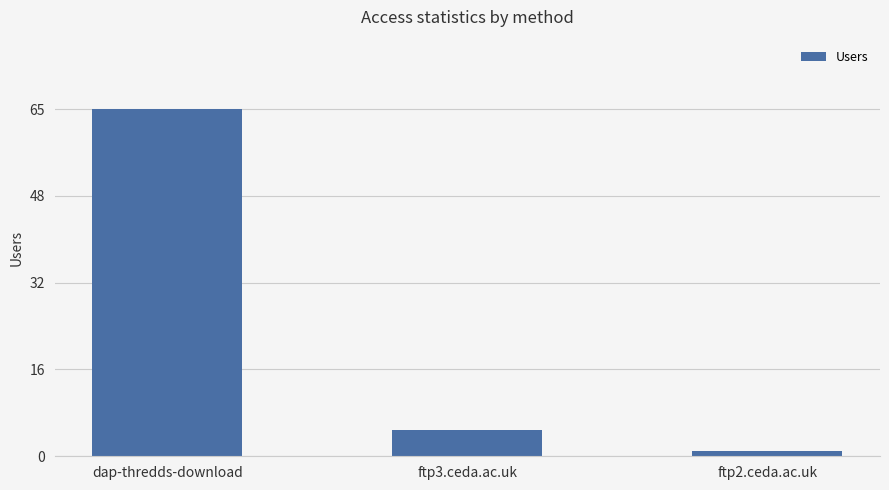

Which category has the lowest value across all series?

ftp2.ceda.ac.uk